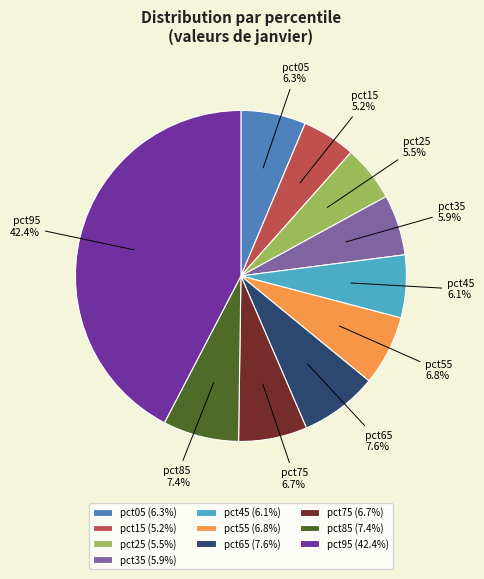

What portion of the pie excludes pct25?

94.5%